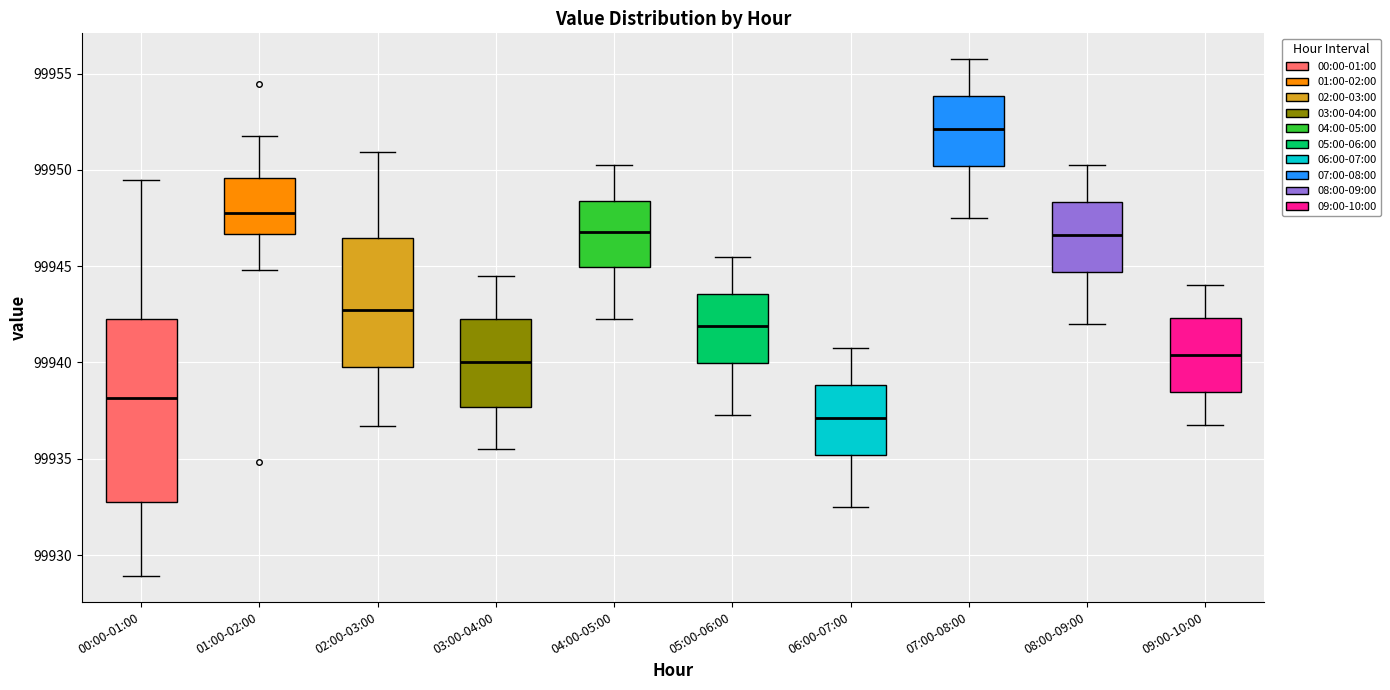

Which box has the lowest median line?

06:00-07:00